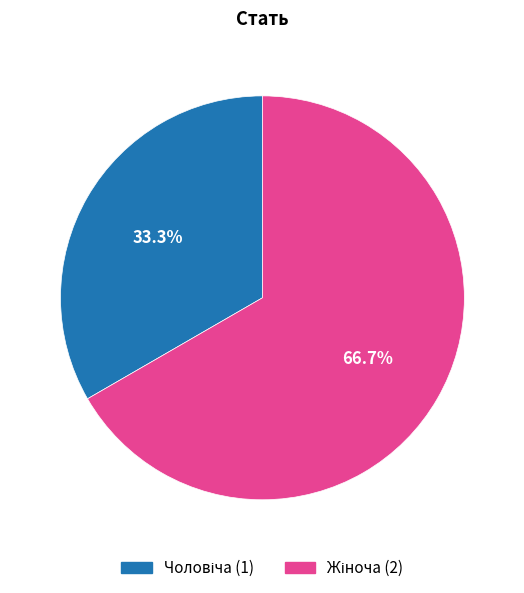

Does any single category account for the majority?

Yes